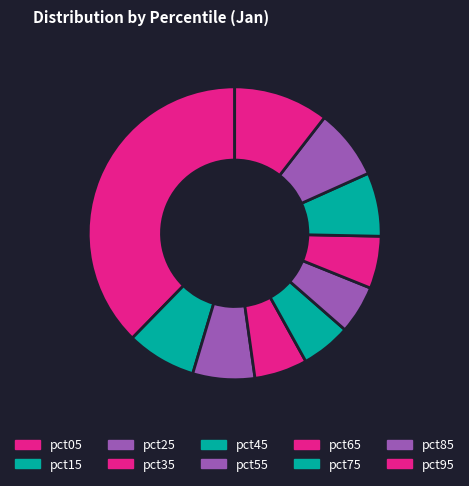

The pct55 slice represents 1% of the pie. True or false?

False